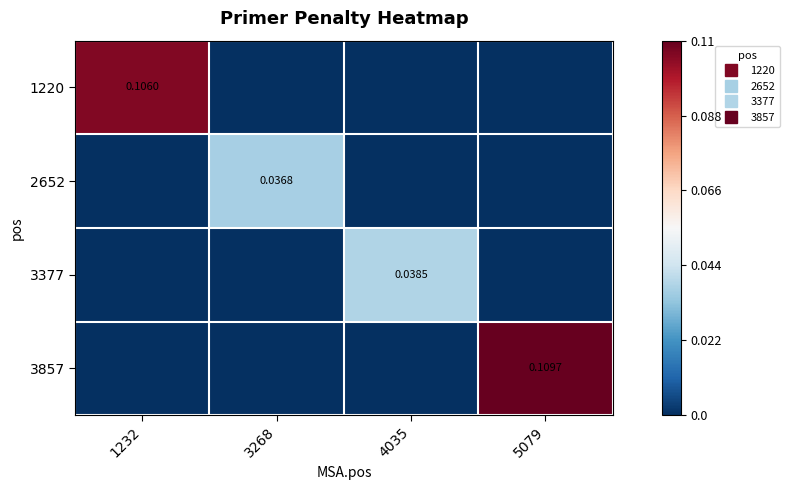

The 3377 series shows 0.0 at 5079. True or false?

True